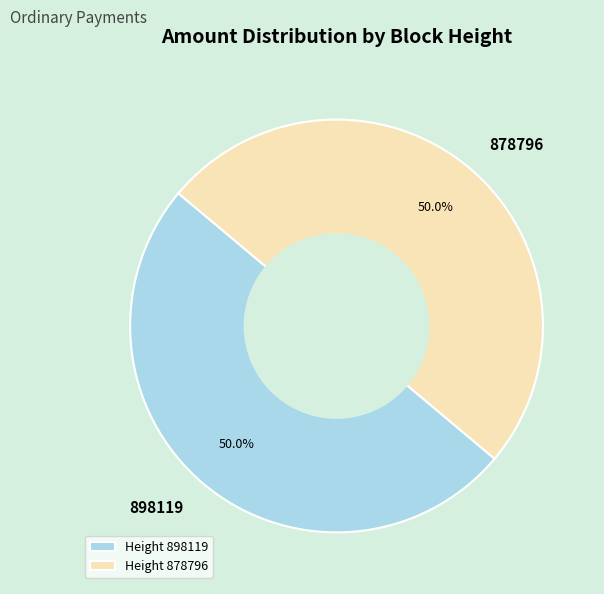

What percentage do 878796 and 898119 together represent?

100.0%